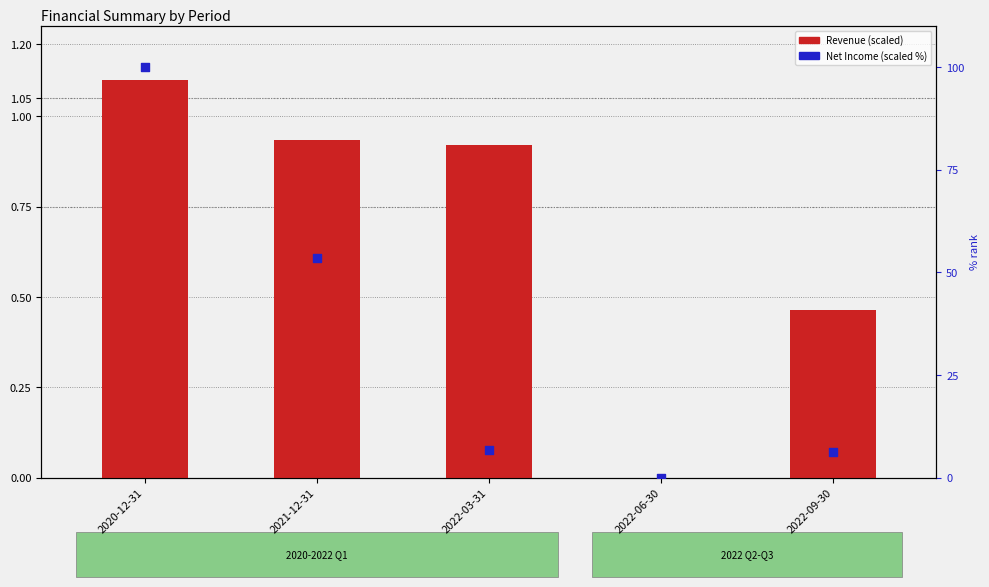

At which category is the sum across all series the highest?

2020-12-31